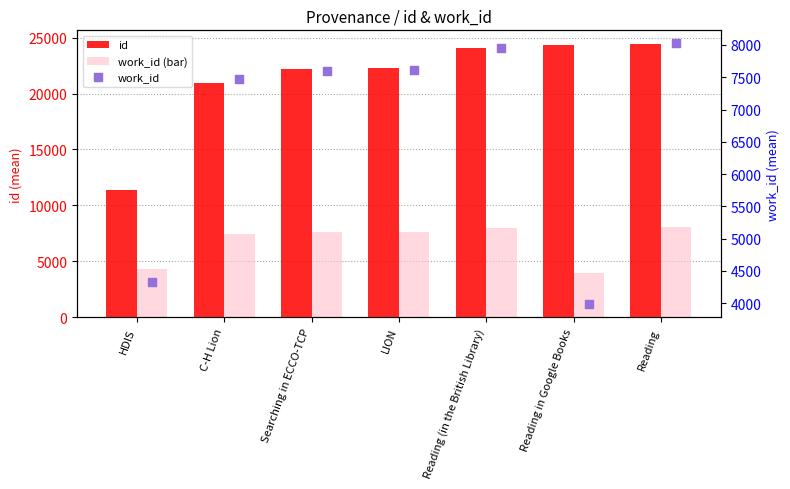

What is the total value across all series at Reading in Google Books?

32343.0